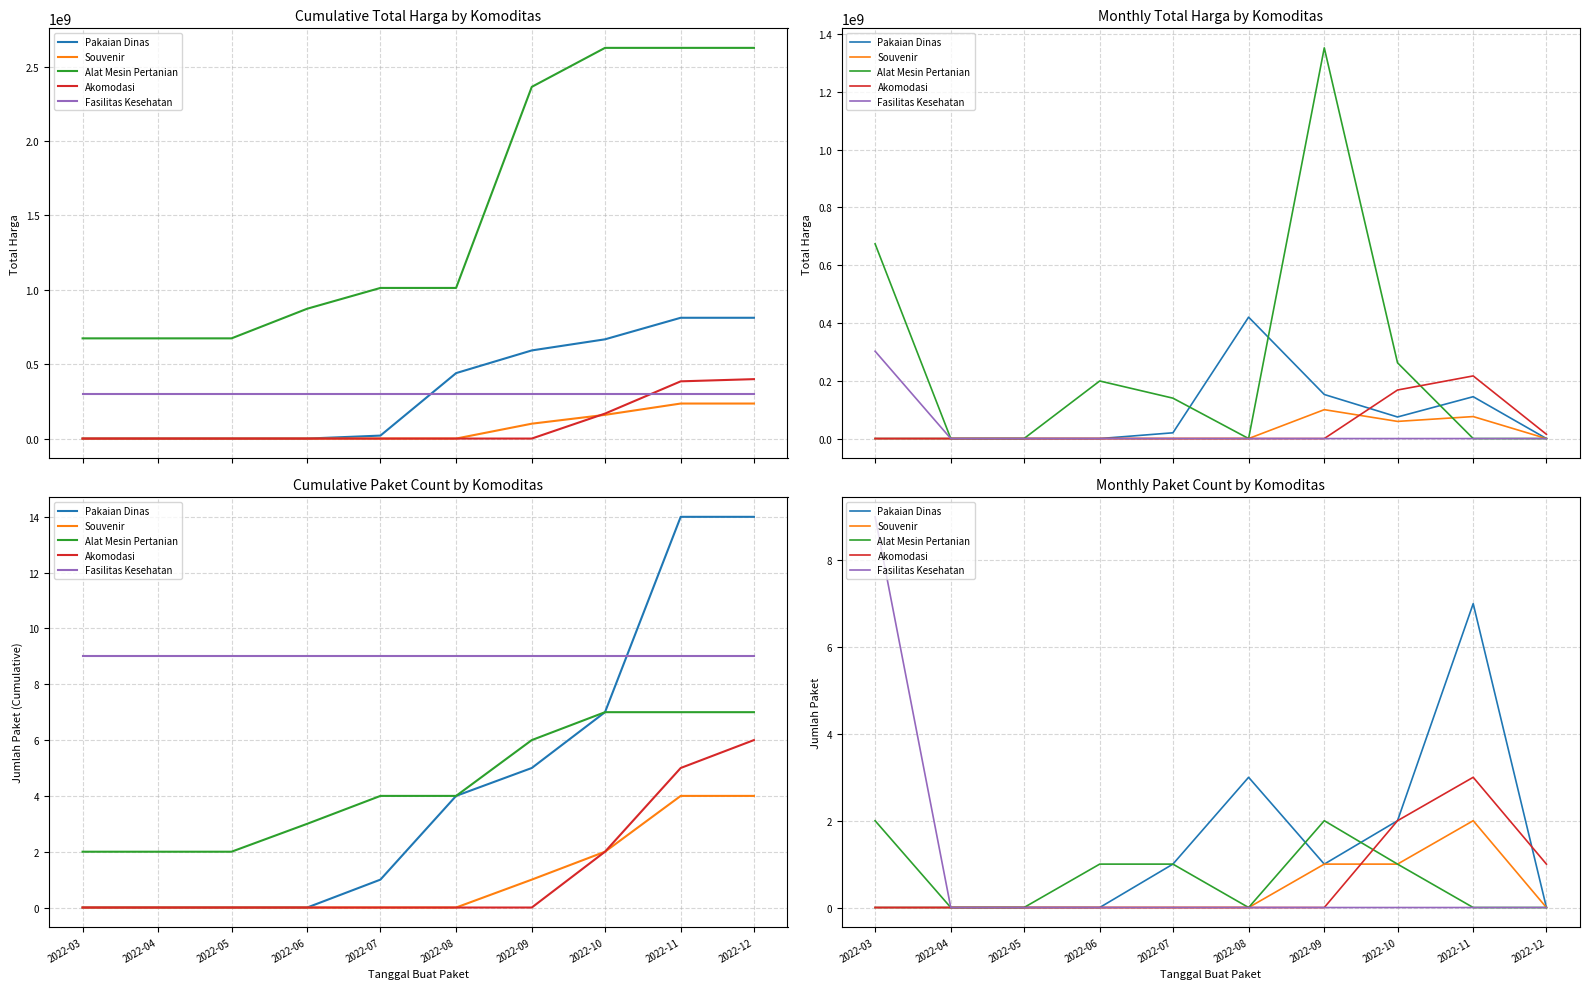

Does the chart have visible grid lines?

Yes